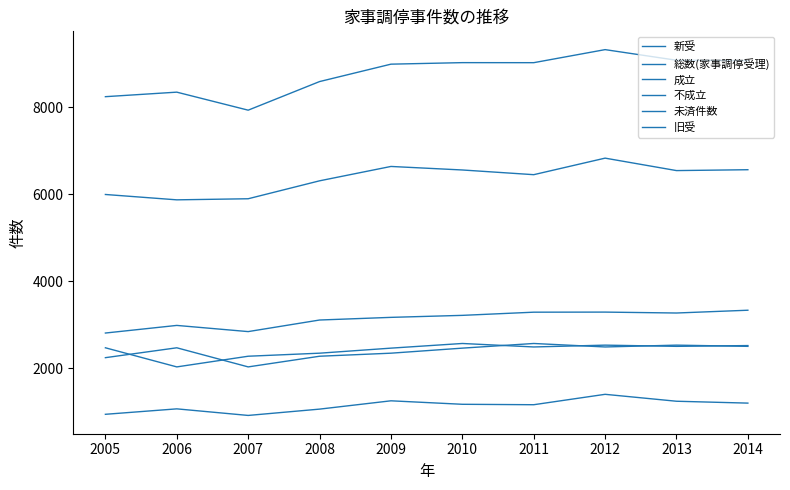

Does the chart display data point markers on the line(s)?

No